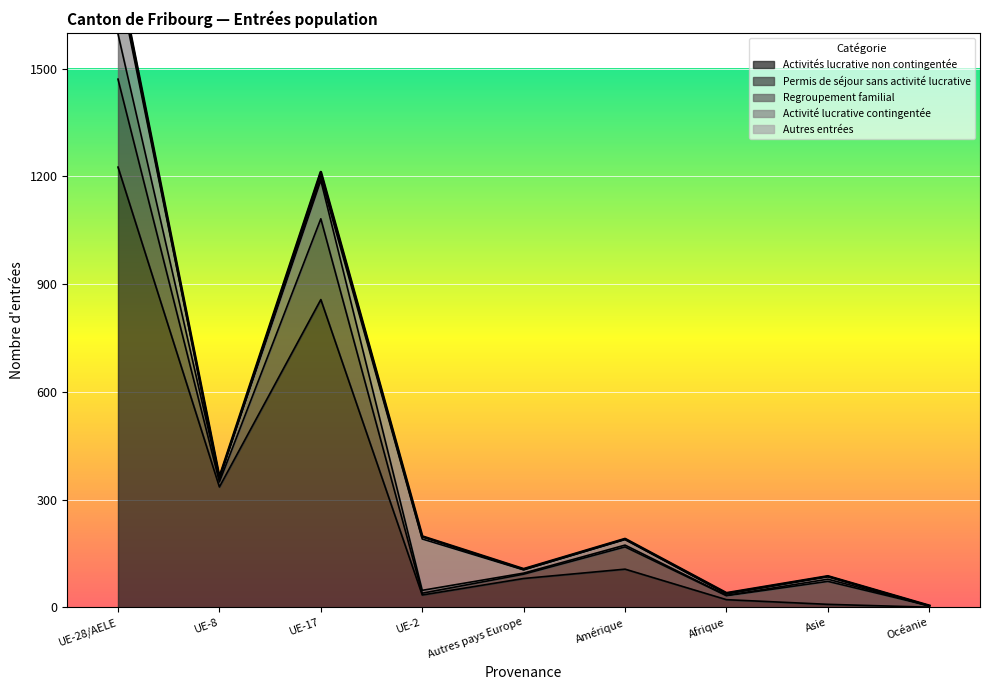

True or false: Activités lucrative non contingentée and Regroupement familial cross at least once.

False